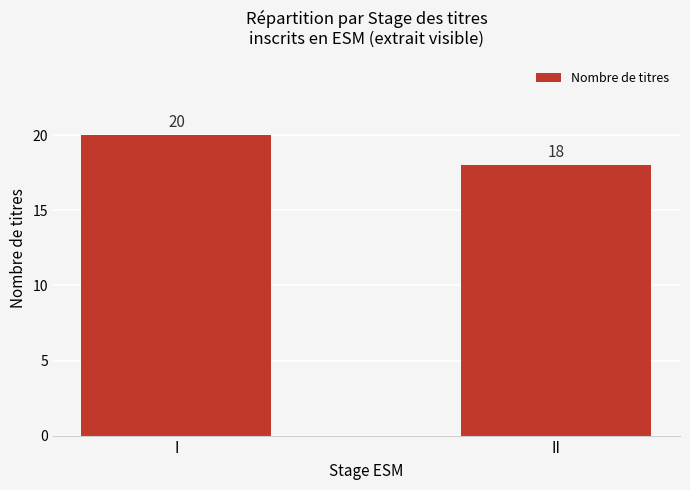

What is the value of the 1st bar from the left?

20